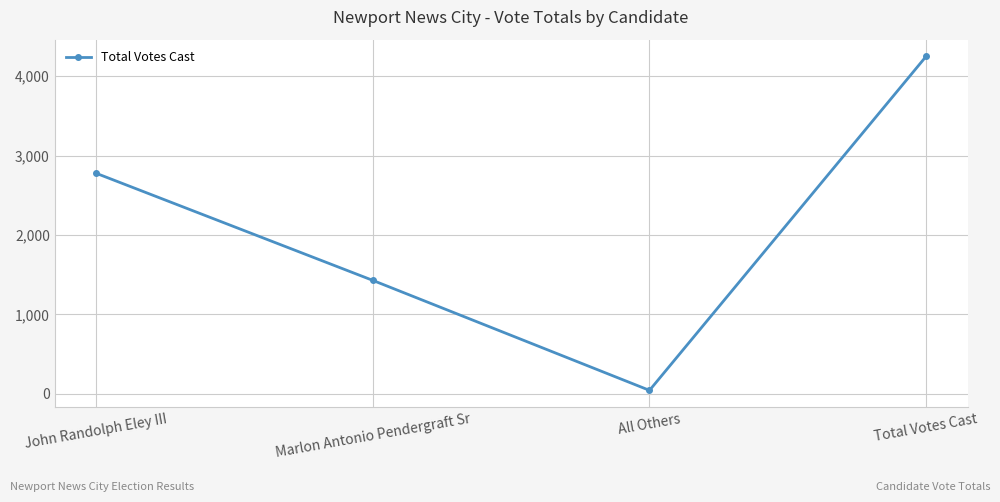

Count the number of data series in this chart.

1